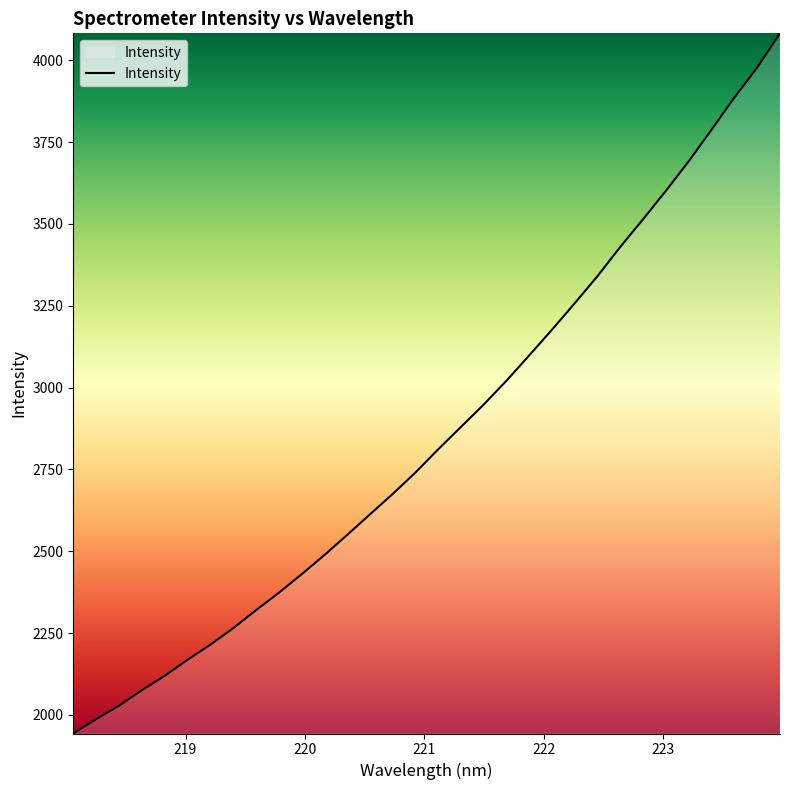

What is the smallest value displayed?

1943.2